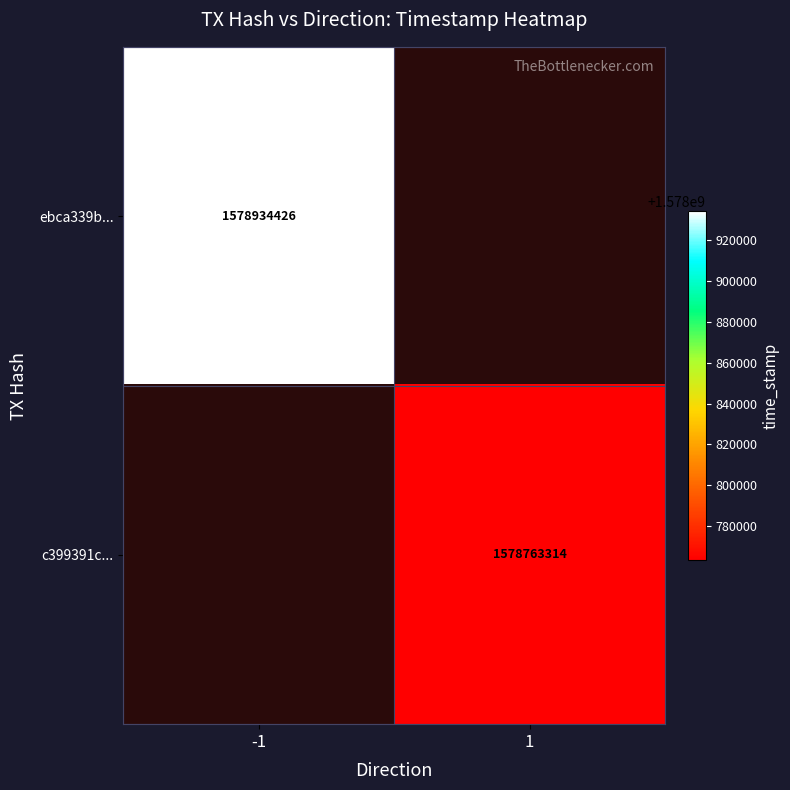

The value of ebca339b... at -1 is 1578934426. True or false?

True